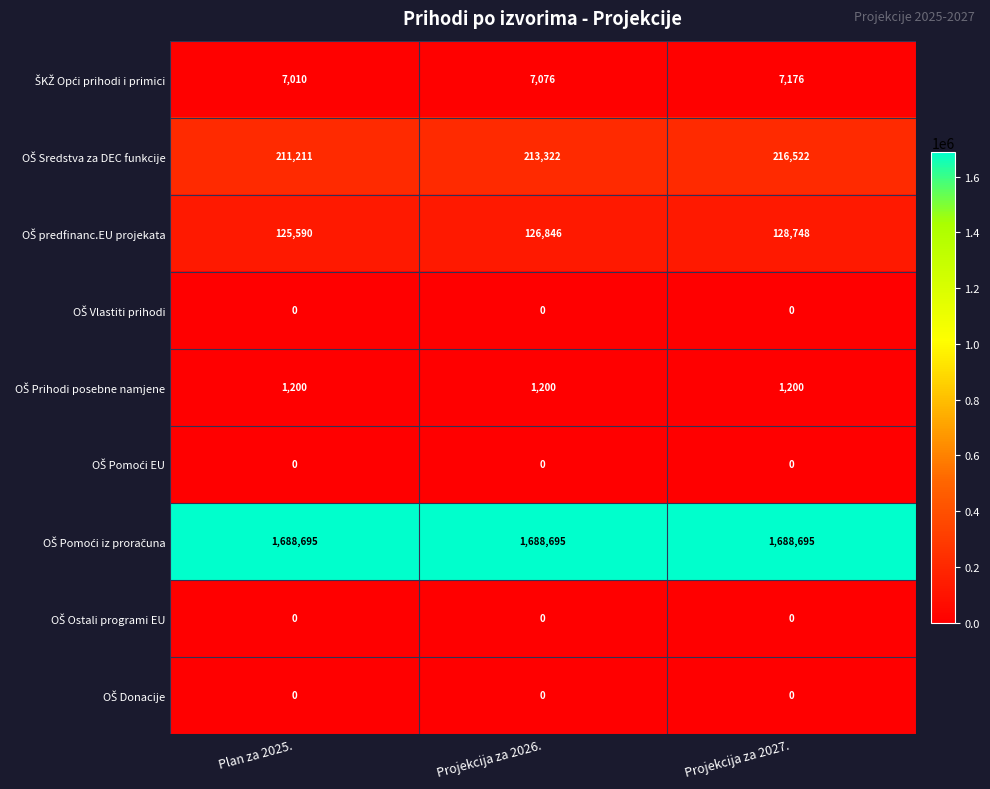

What is the greatest value displayed?

1688695